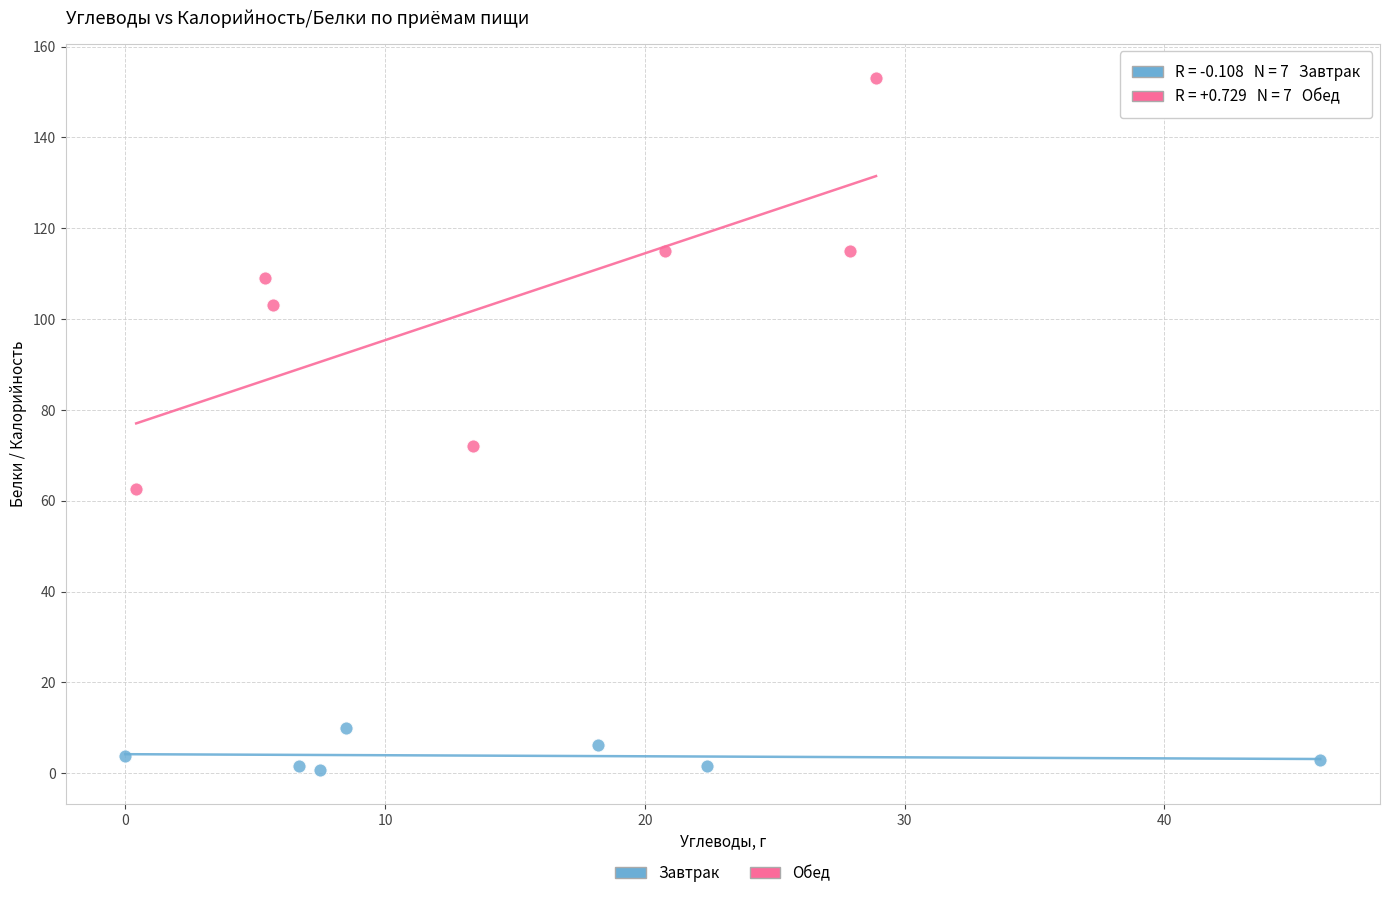

Which series reaches the minimum Y coordinate?

Завтрак